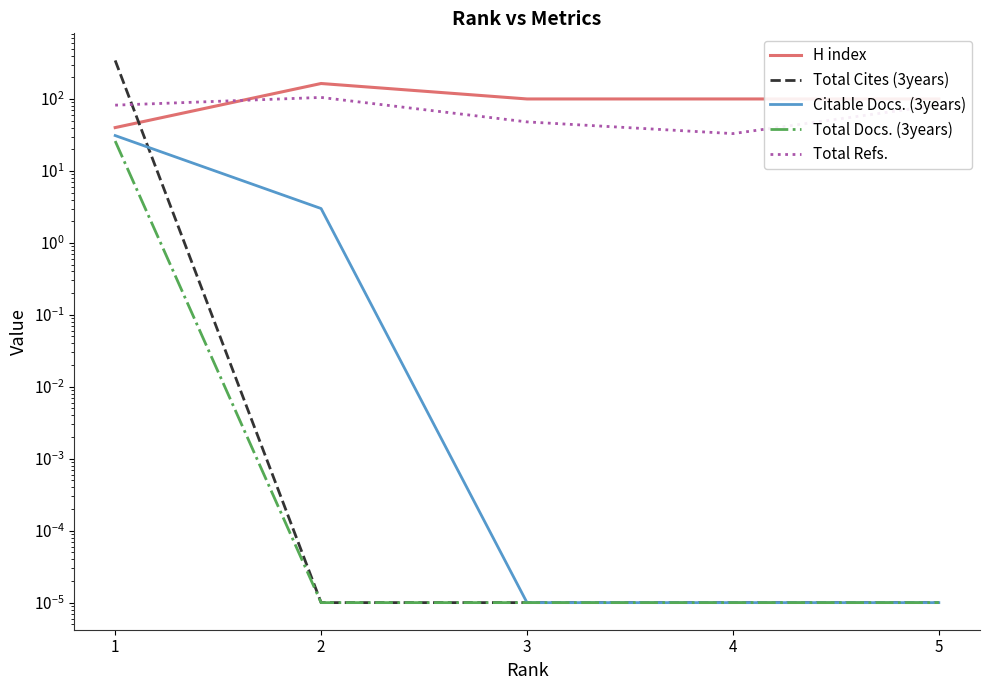

Rank the categories by Total Docs. (3years) value from lowest to highest.

2, 3, 4, 5, 1